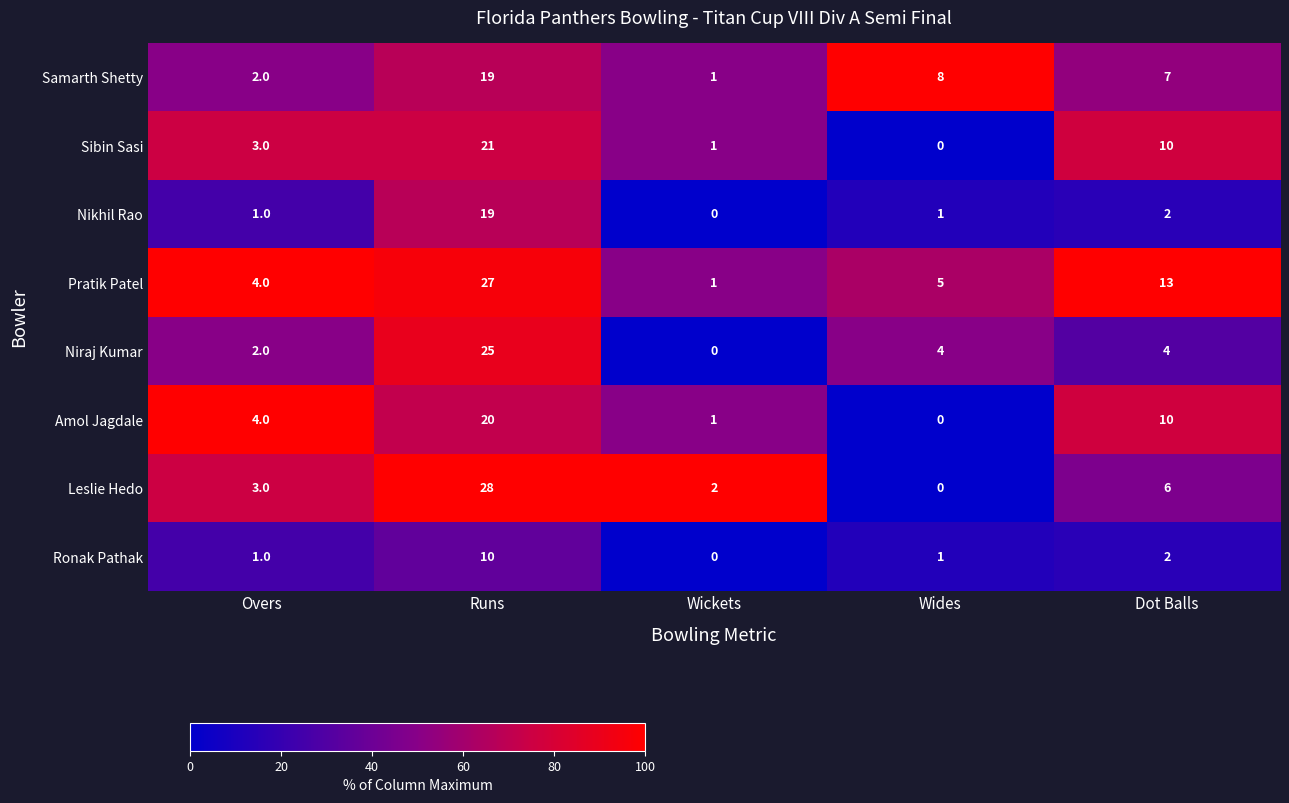

Where does the Pratik Patel series first go above 5?

Runs